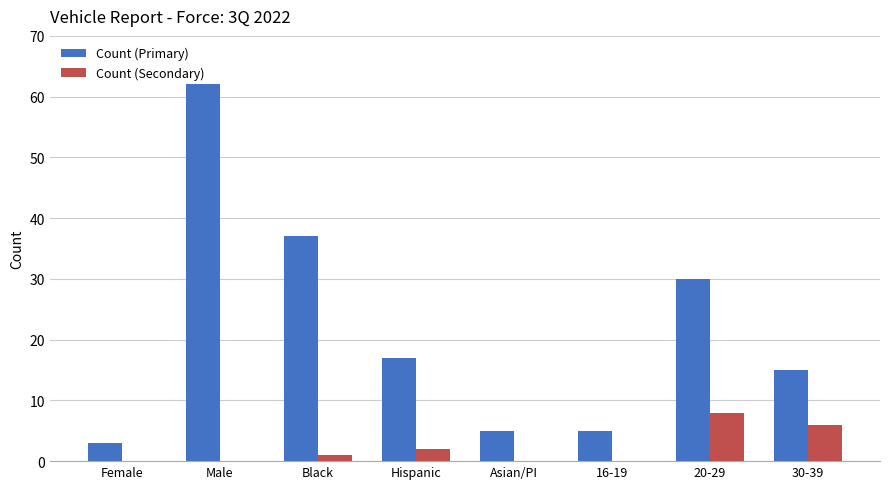

How many series are shown in this chart?

2